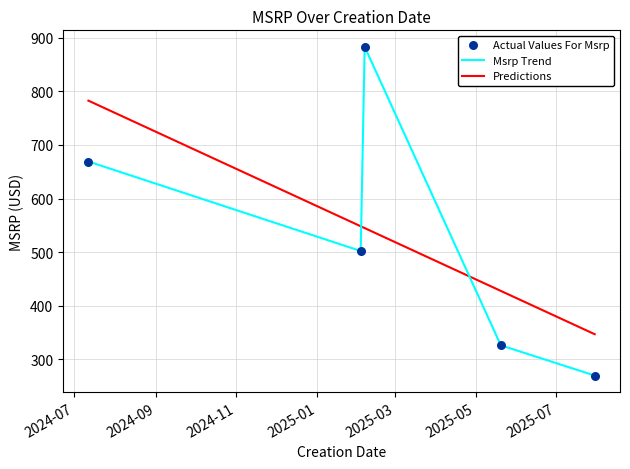

What is the ratio of the value at 2025-02-03 to the value at 2025-05-20?

1.5